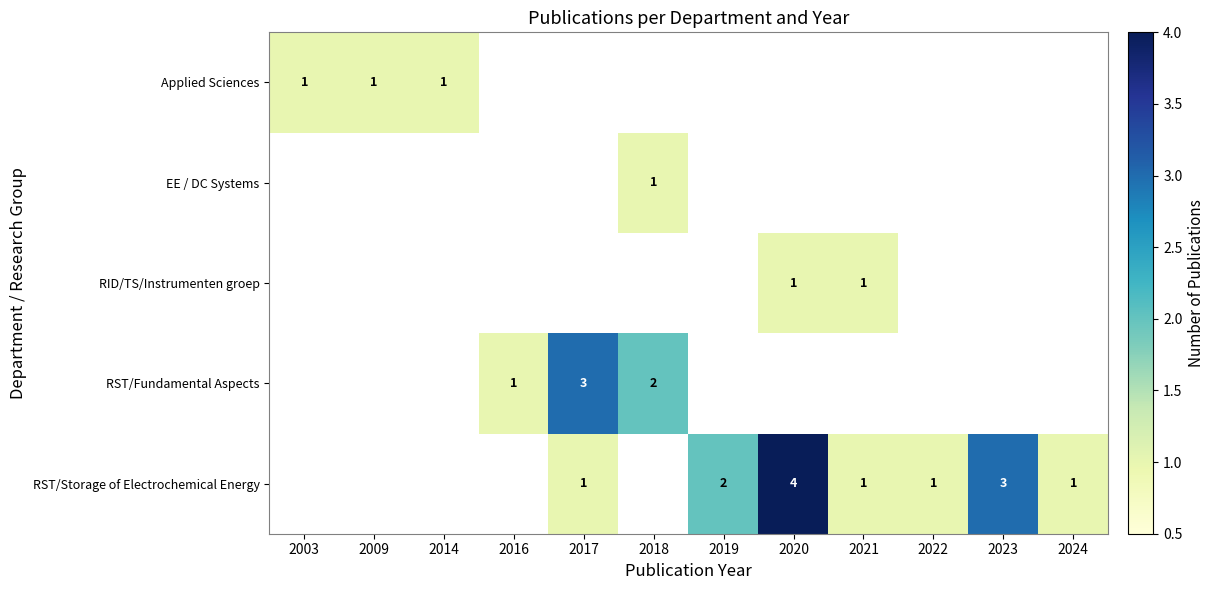

True or false: RST/Storage of Electrochemical Energy has a value of 2 at 2019.

True